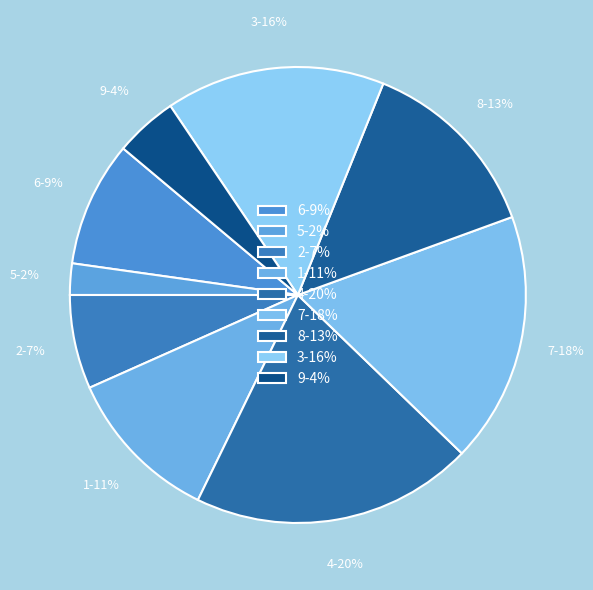

Rank the categories by value from highest to lowest.

4, 7, 3, 8, 1, 6, 2, 9, 5